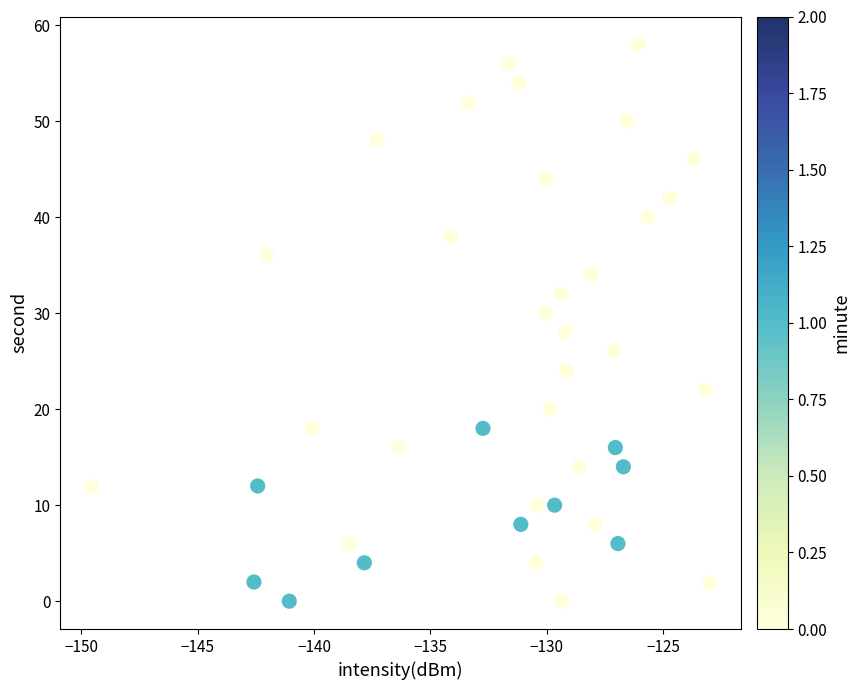

What is the range of Y values (max minus min)?

58